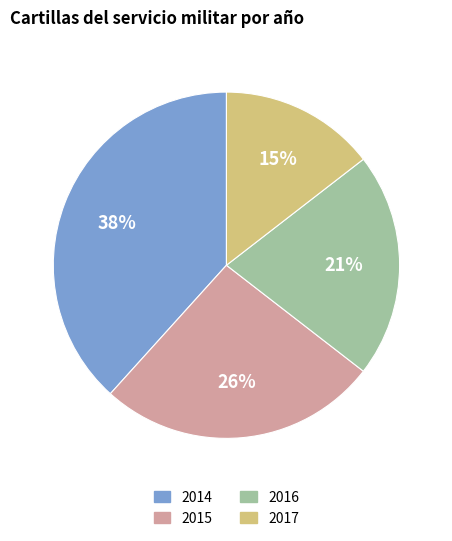

Which category has the biggest portion of the pie?

2014